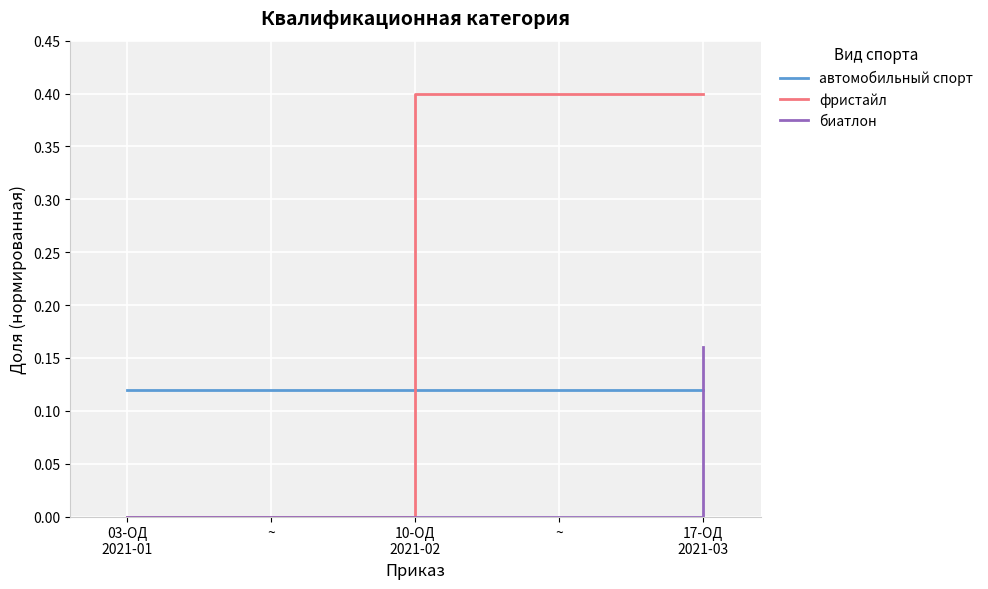

How many lines are shown in the chart?

3